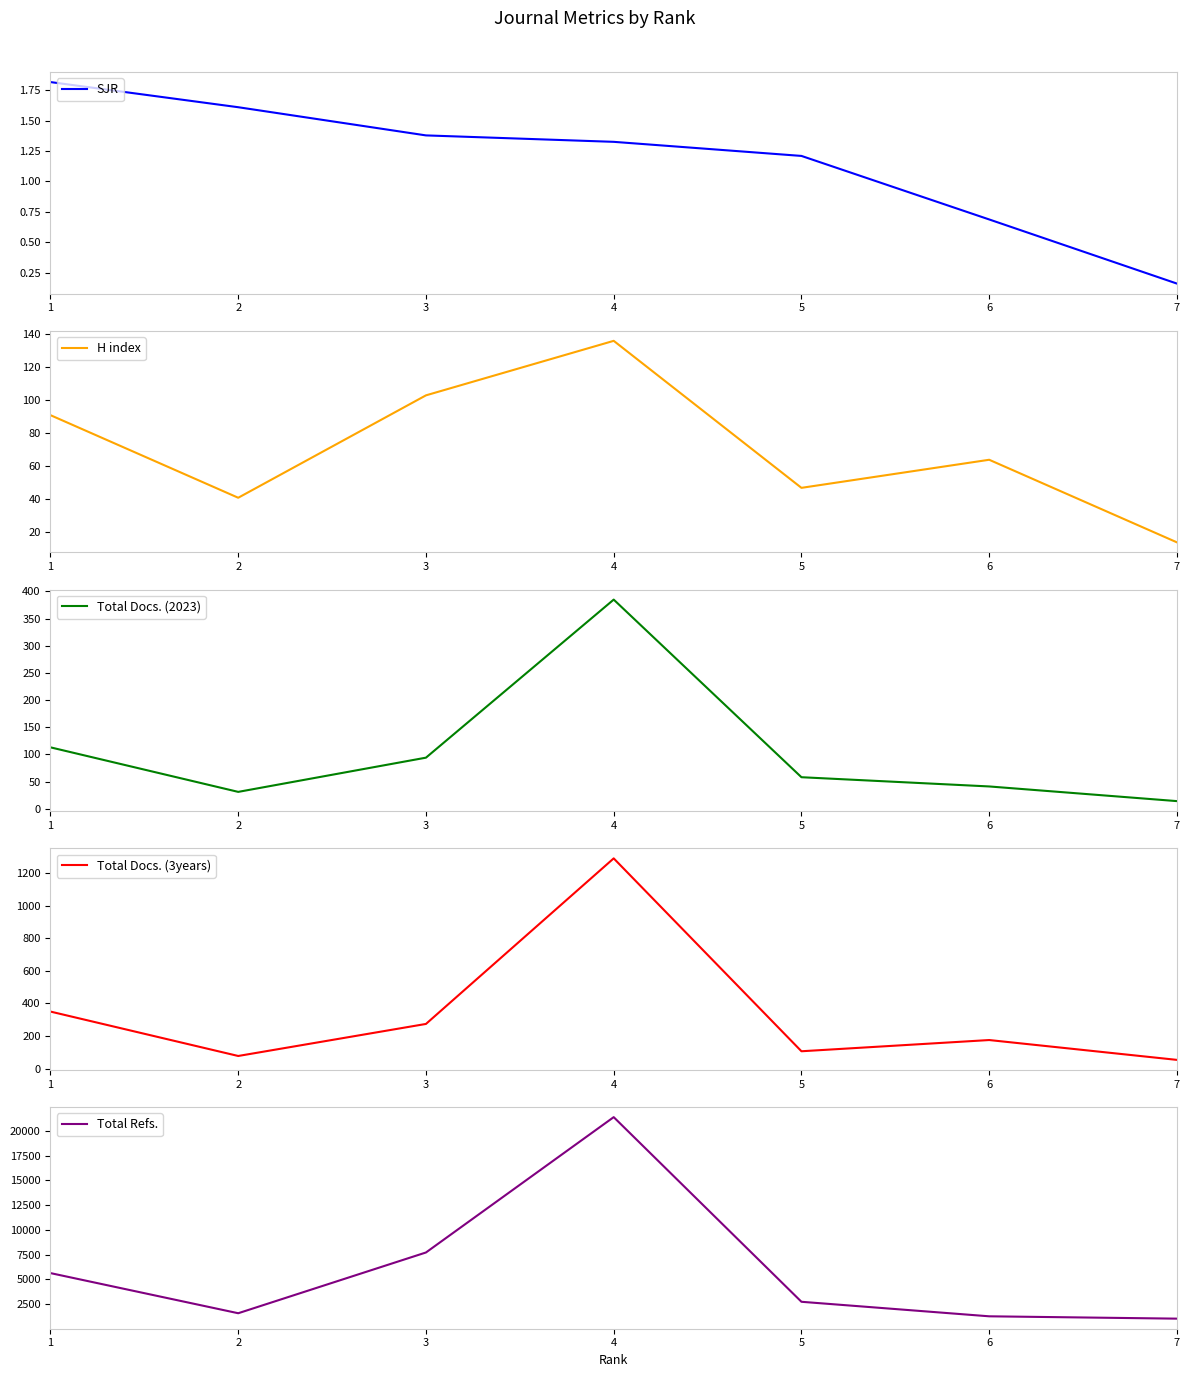

How many data points does each series have?

7